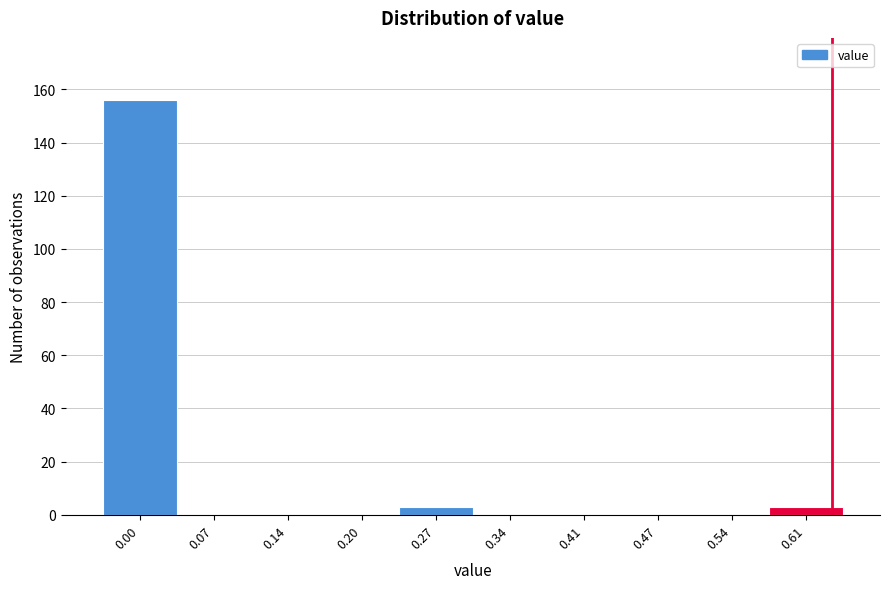

Reading left to right, list all the values displayed in this chart.

0.00=156	0.07=0	0.14=0	0.20=0	0.27=3	0.34=0	0.41=0	0.47=0	0.54=0	0.61=3